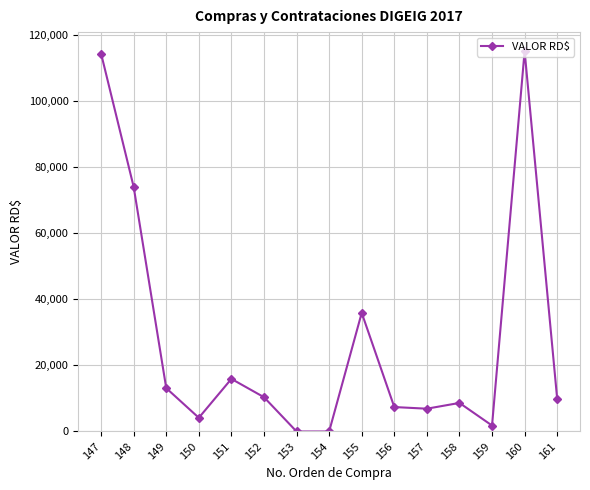

Between 153 and 159, which is larger?

159